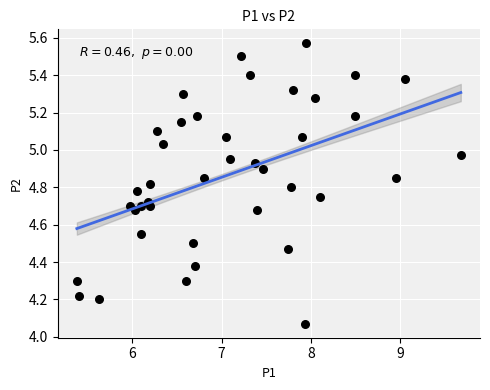

What is the range of X values (max minus min)?

4.3